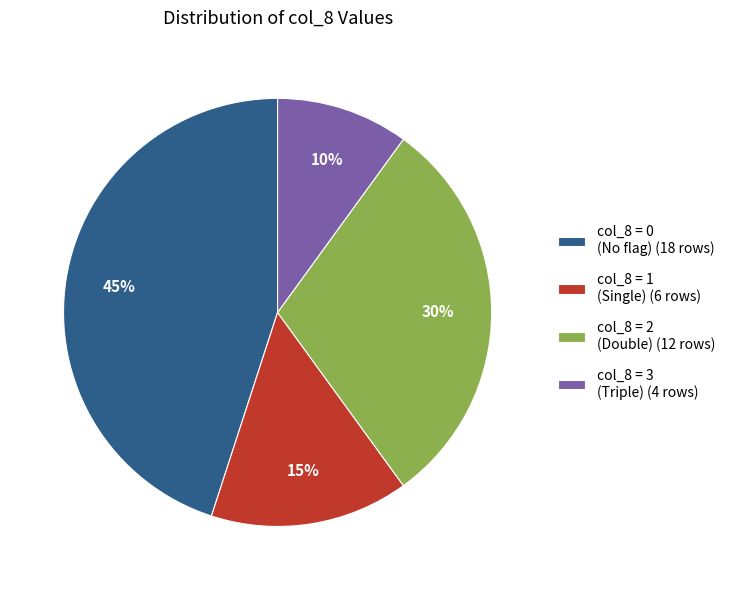

Between col_8 = 1 (Single) (6 rows) and col_8 = 2 (Double) (12 rows), which is larger?

col_8 = 2 (Double) (12 rows)